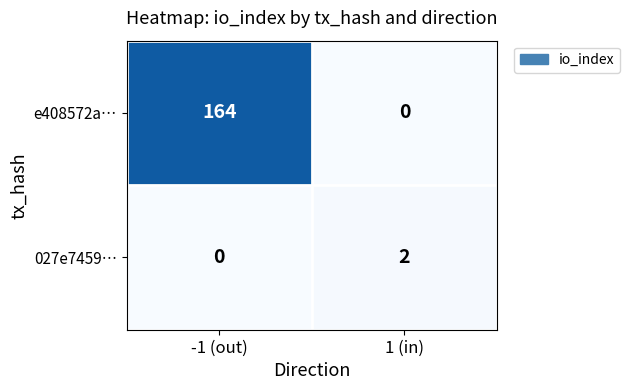

Count the number of data series in this chart.

2